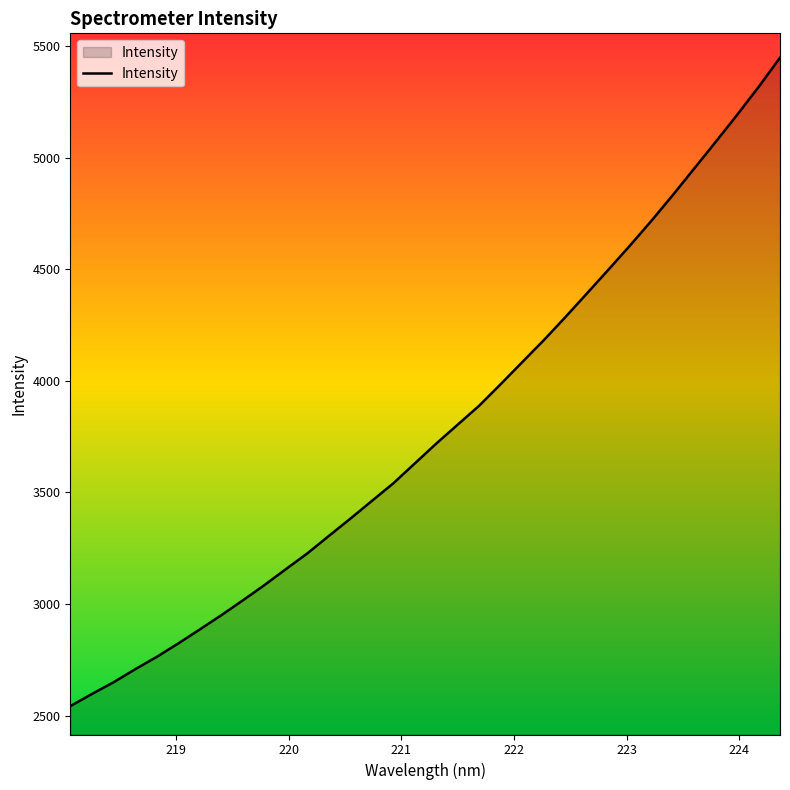

What is the difference between the maximum and minimum values?

2906.2